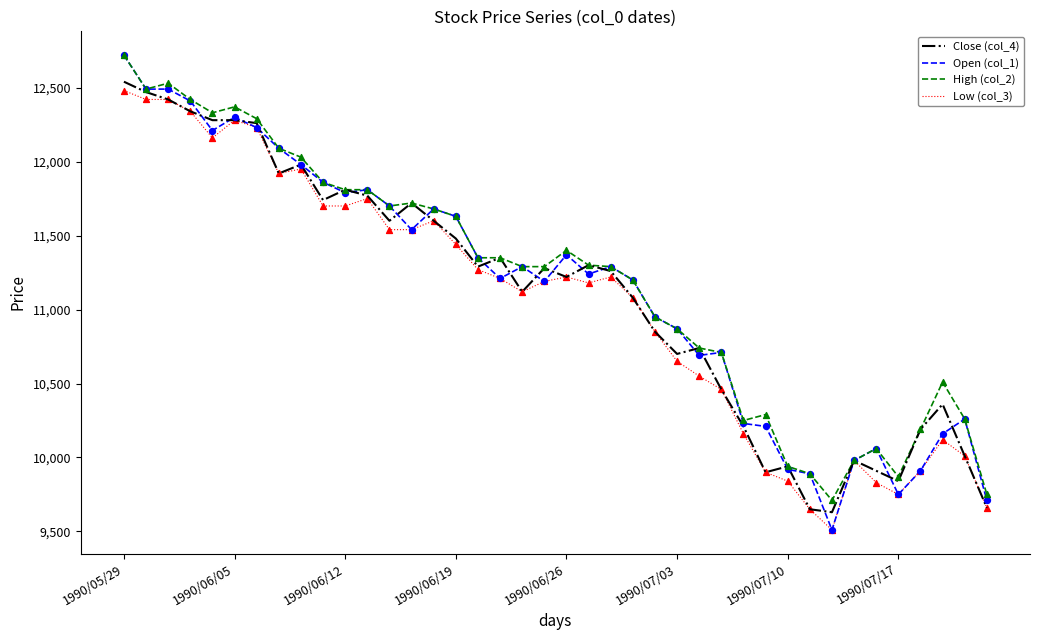

Which series has the widest spread of values?

Open (col_1)